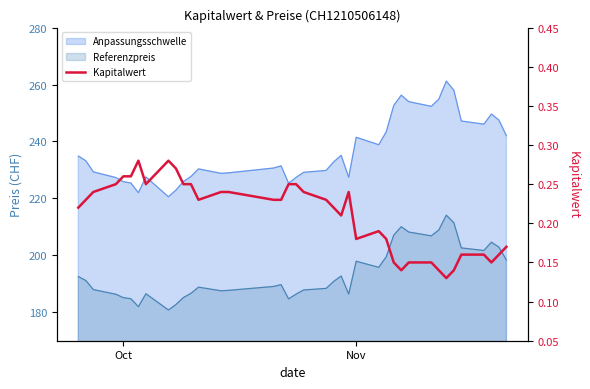

What is the approximate value at Nov?

0.2